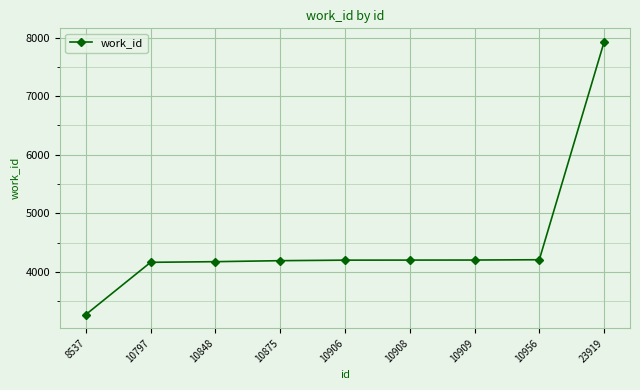

What is the sum of the values at 10908 and 8537?

7481